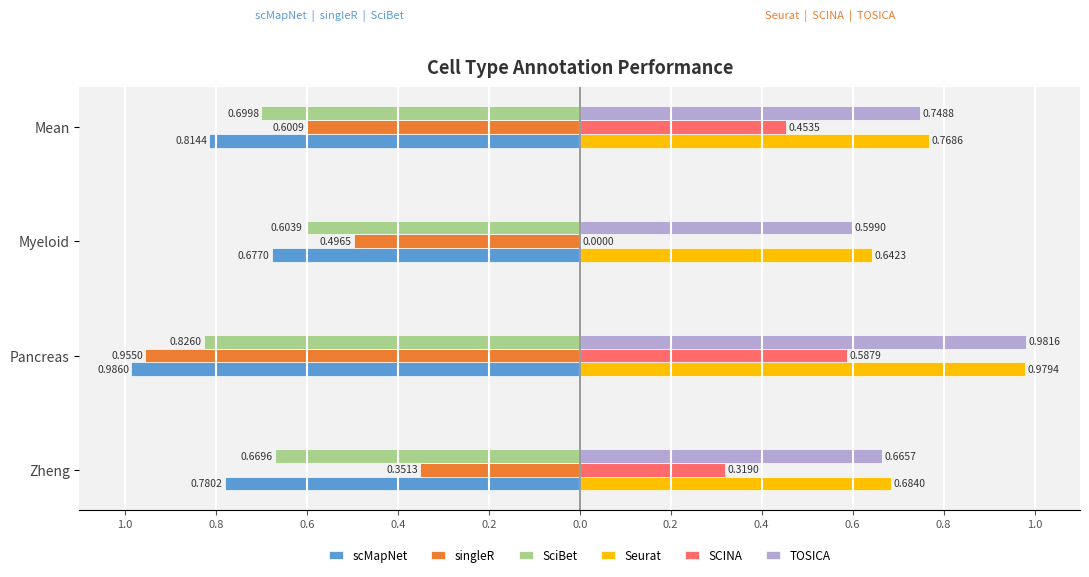

Reading left to right, extract all data points from this chart.

scMapNet: -0.8	-1.0	-0.7	-0.8
singleR: -0.4	-1.0	-0.5	-0.6
SciBet: -0.7	-0.8	-0.6	-0.7
Seurat: 0.7	1.0	0.6	0.8
SCINA: 0.3	0.6	0.0	0.5
TOSICA: 0.7	1.0	0.6	0.7